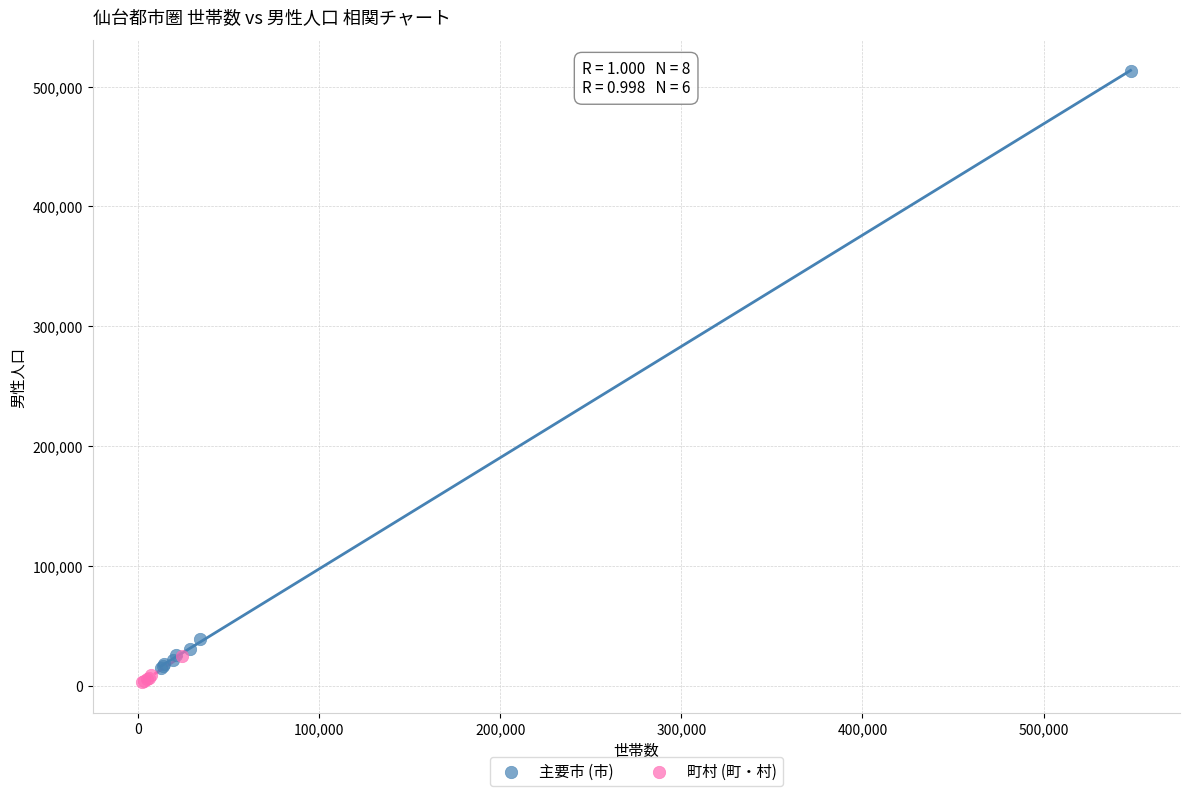

Which series has the widest spread of Y values?

主要市 (市)